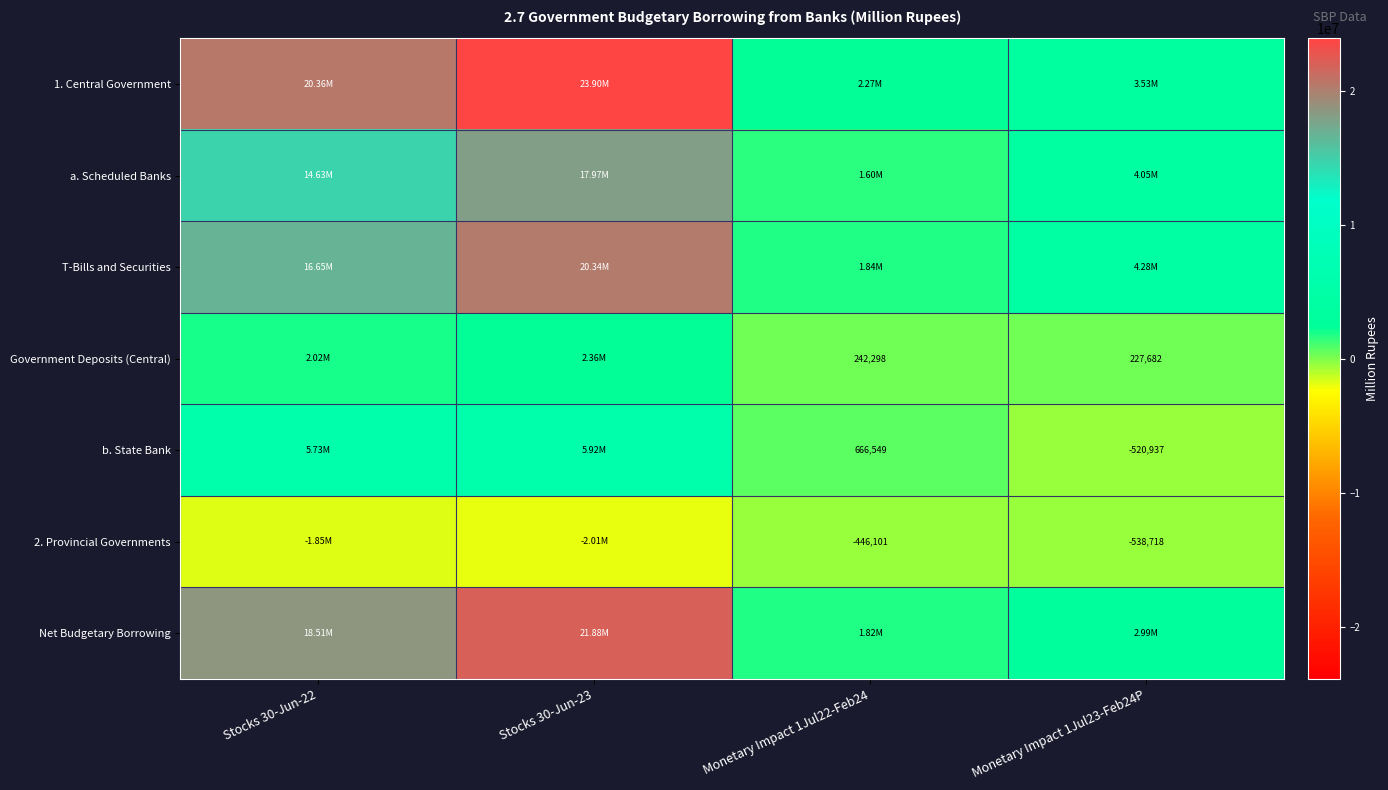

Is it true that T-Bills and Securities equals 16650189.4 at Stocks 30-Jun-22?

True